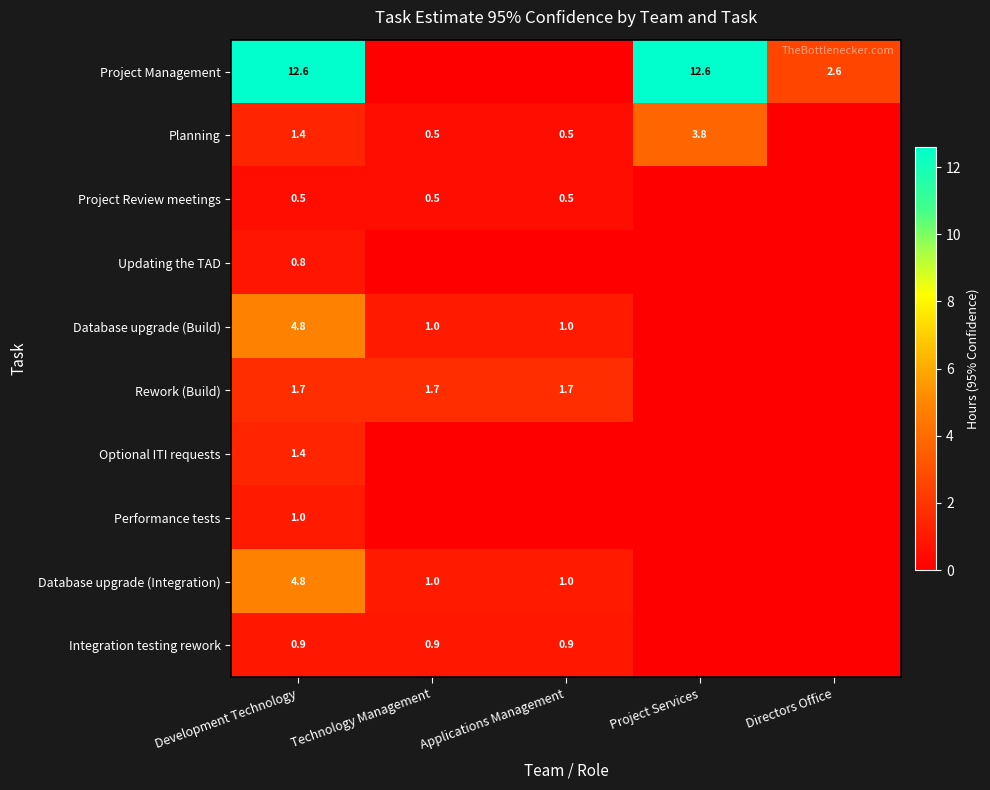

Is it true that Project Management equals 2.6 at Directors Office?

True